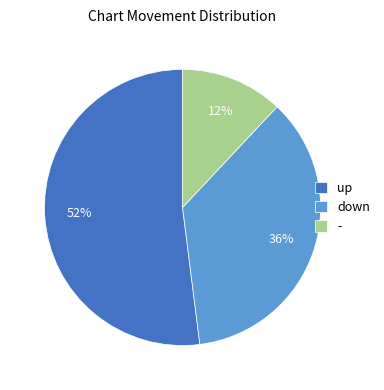

The - slice represents 5% of the pie. True or false?

False